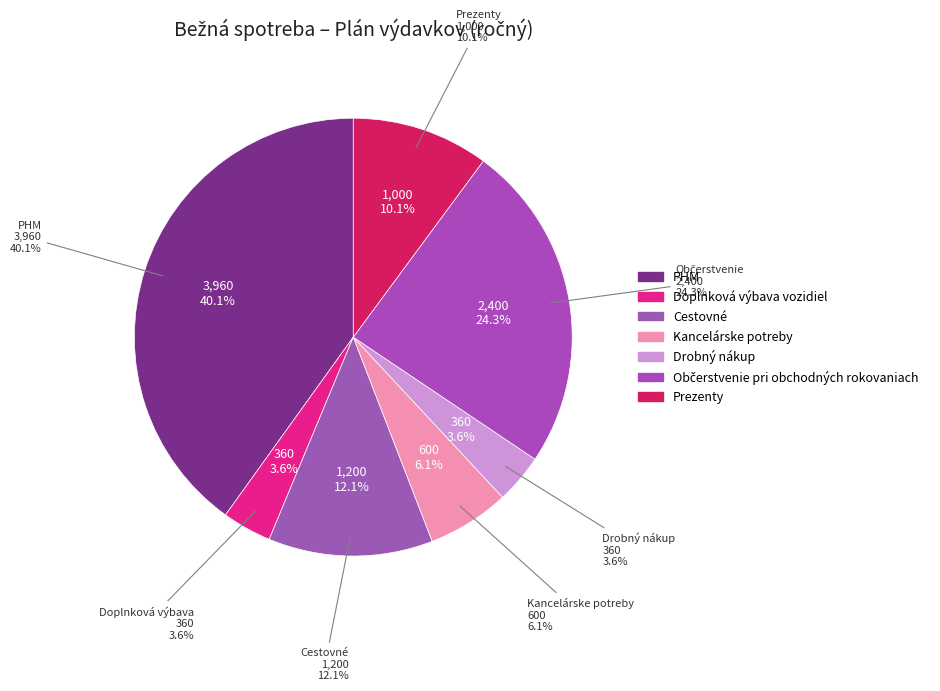

The PHM slice represents 40% of the pie. True or false?

True